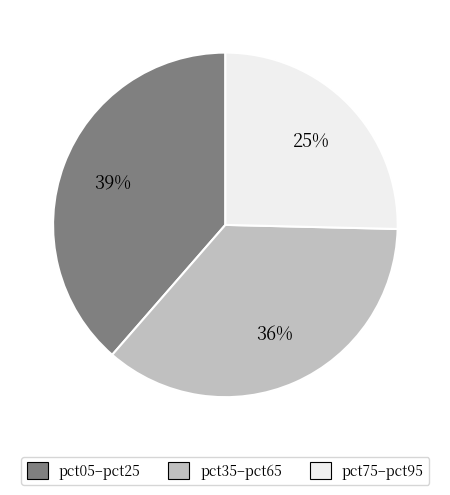

True or false: pct35–pct65 accounts for 36% of the total.

True